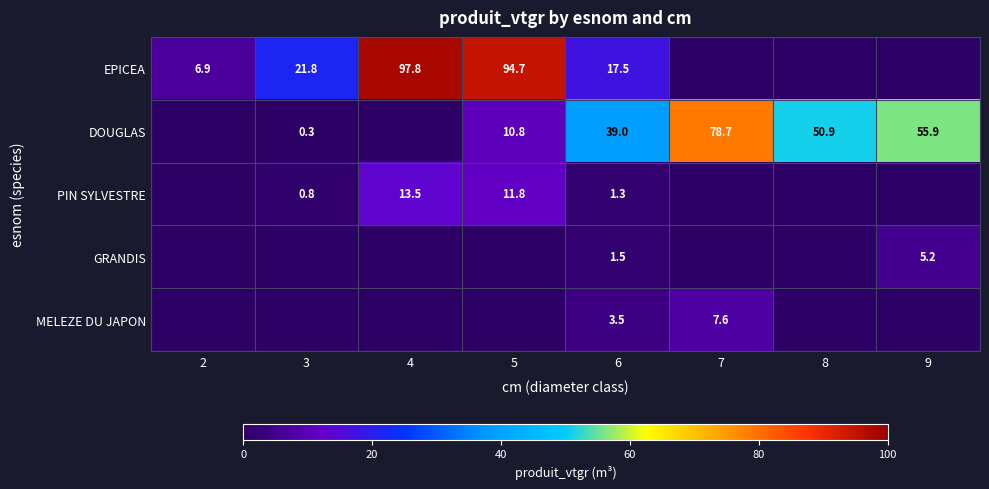

Between 3 and 7, which is larger?

3